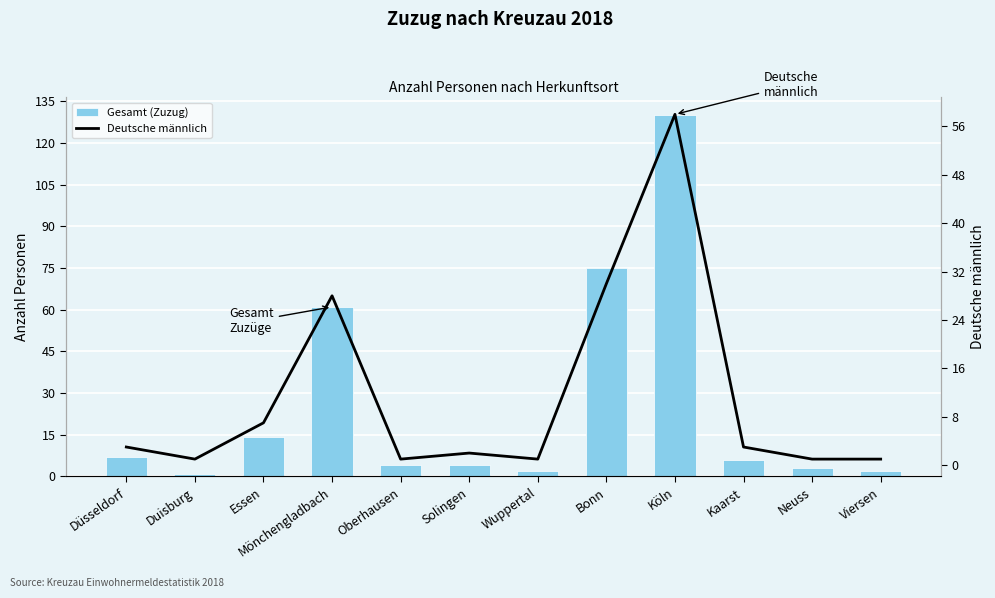

What is the label of the 11th bar from the left?

Neuss